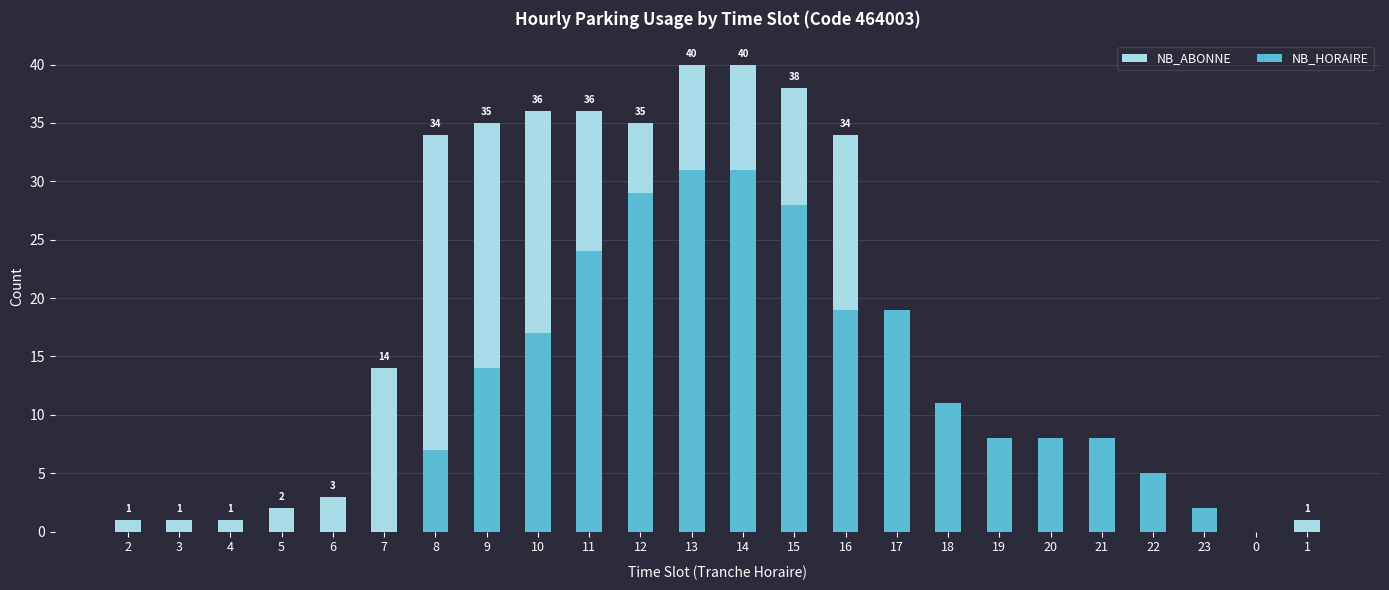

What value does the NB_ABONNE series have at 13, to the nearest 5?

40